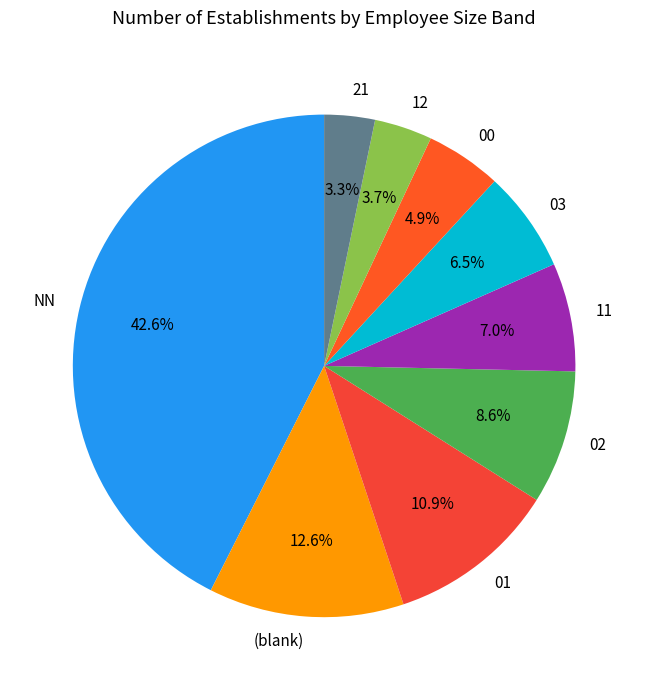

How many slices are in this pie chart?

9